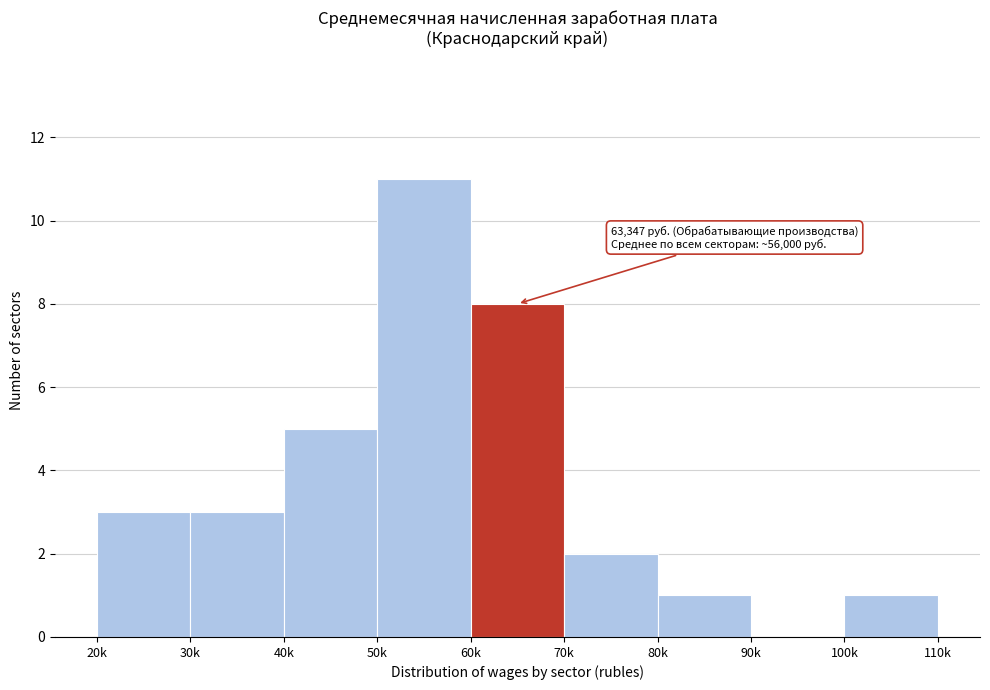

Reading left to right, extract all data points from this chart.

20k=3	30k=3	40k=5	50k=11	60k=8	70k=2	80k=1	90k=0	100k=1